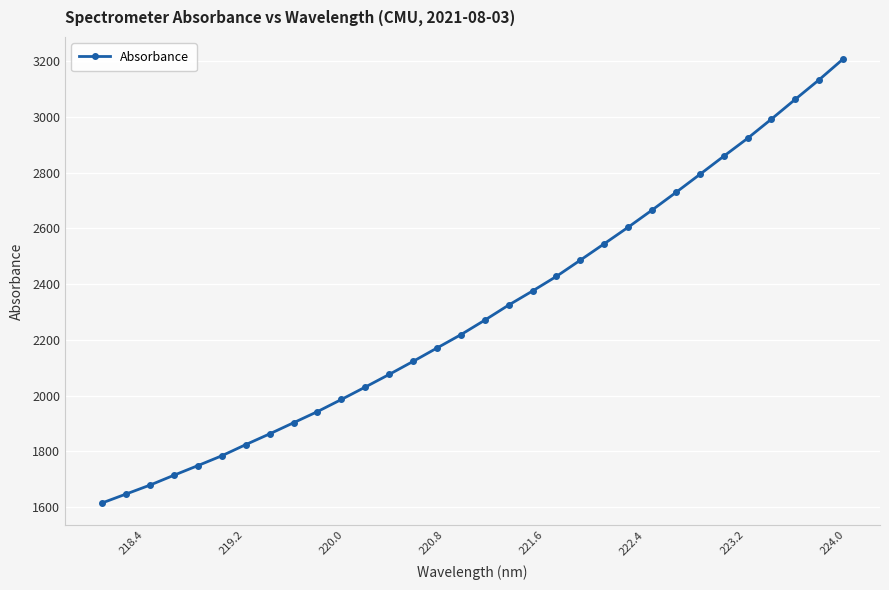

What is the value of the 1st point from the left?

1614.9